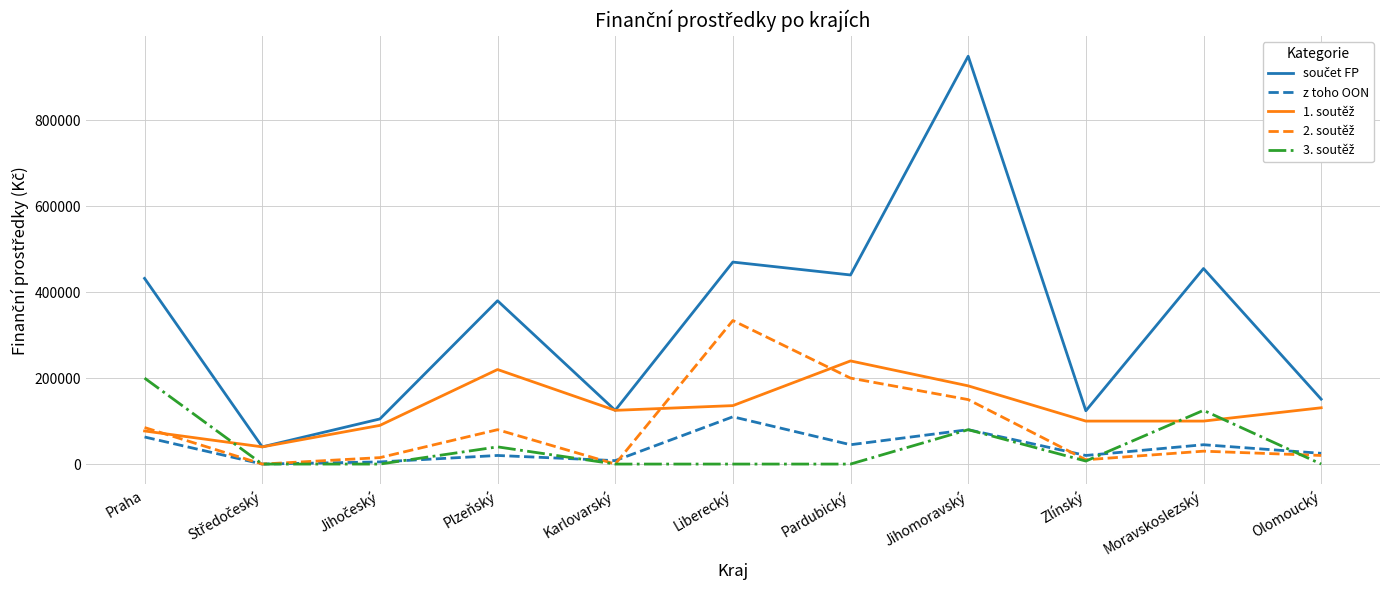

At which category is the sum across all series the highest?

Jihomoravský